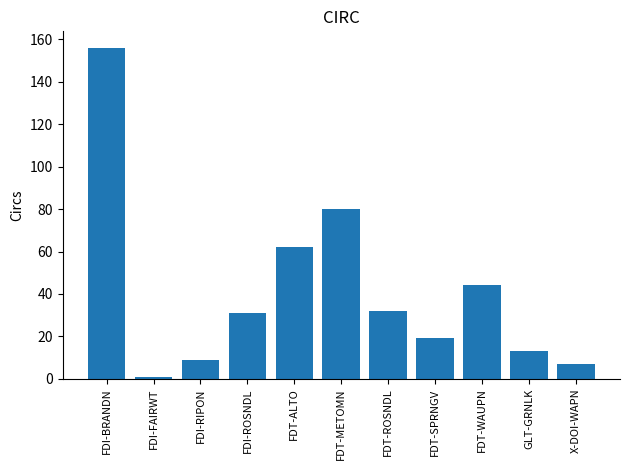

True or false: the data shows 156 at FDI-BRANDN.

True